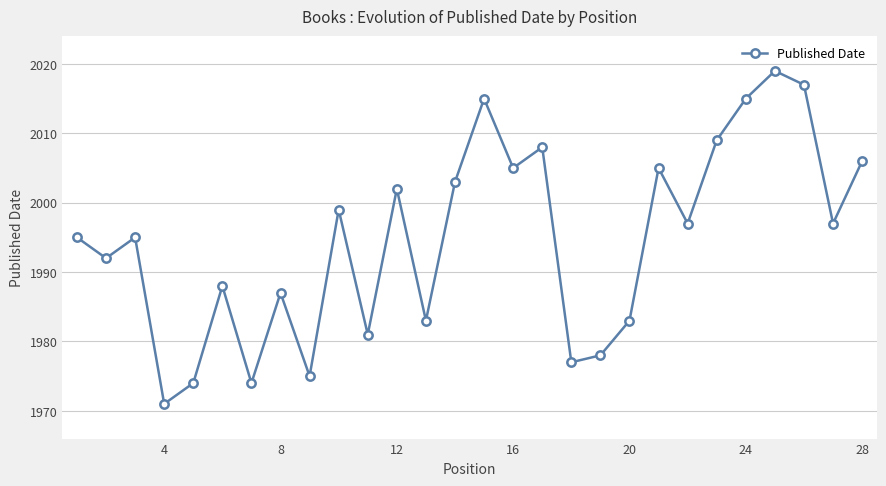

How many interior local peaks (higher than both neighbors) does the data have?

9